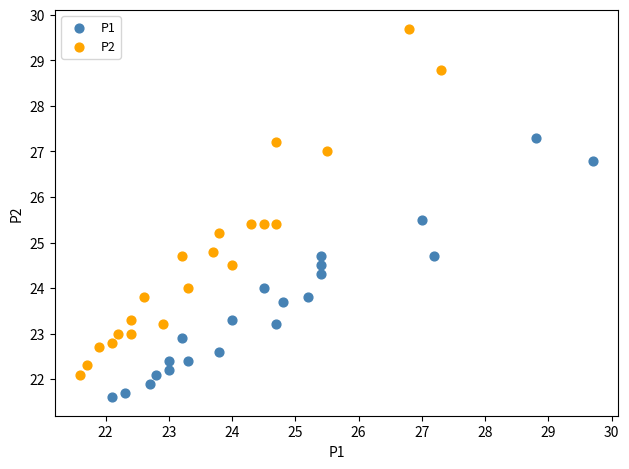

Which series has the widest spread of Y values?

P2